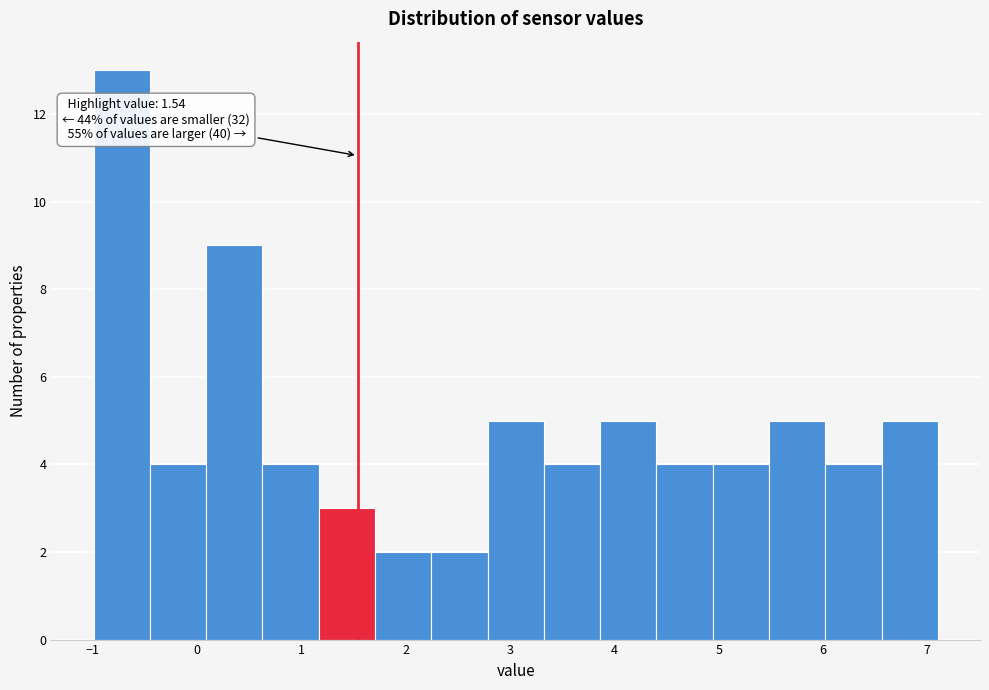

Which range on the x-axis has the tallest bar?

-1.0 to -0.5